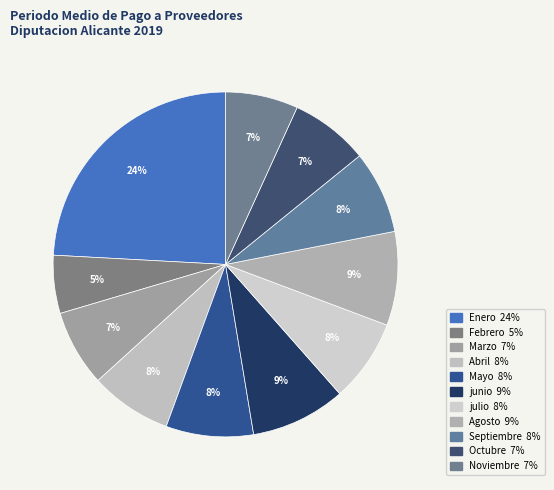

How many segments does this pie chart have?

11